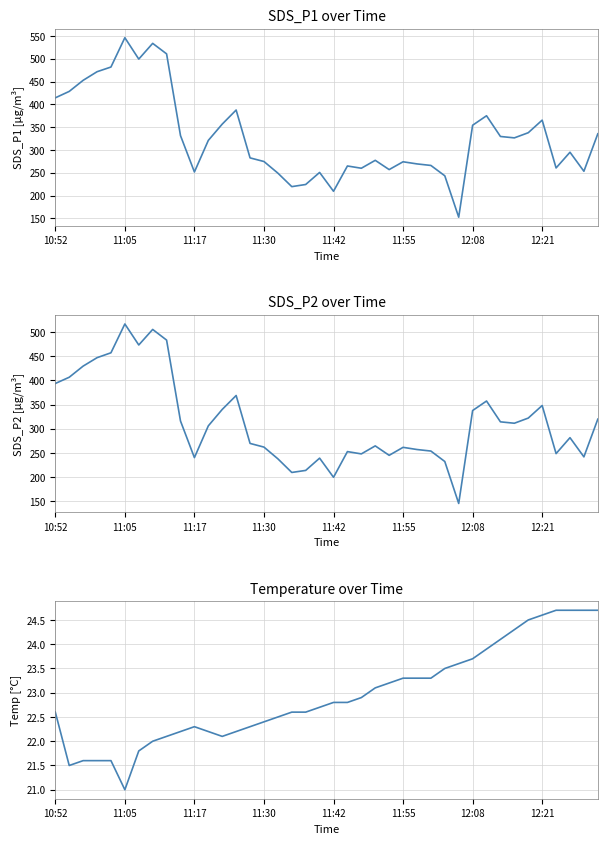

Where does the Temp series first go above 22?

10:52